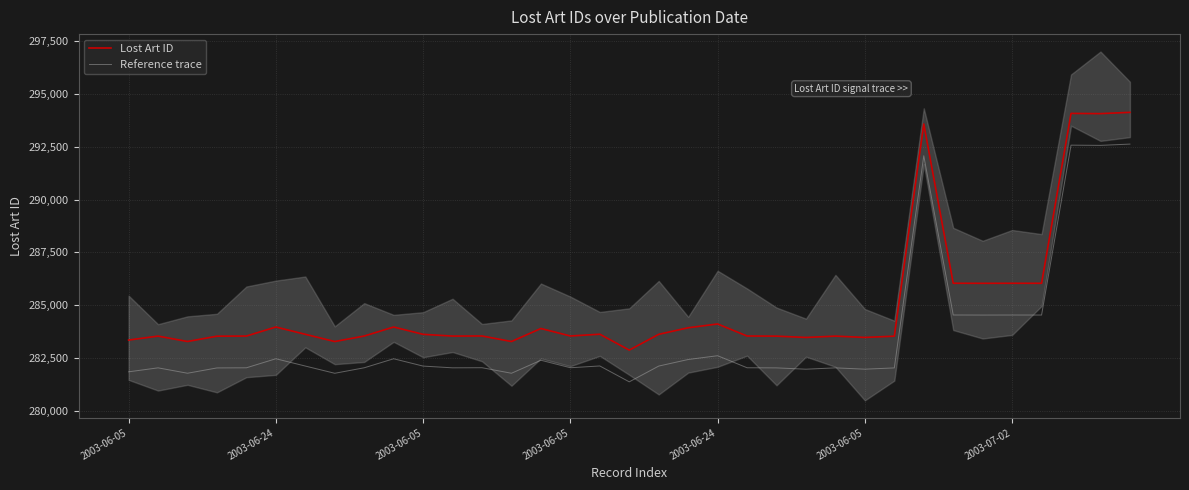

Does the chart display data point markers on the line(s)?

No